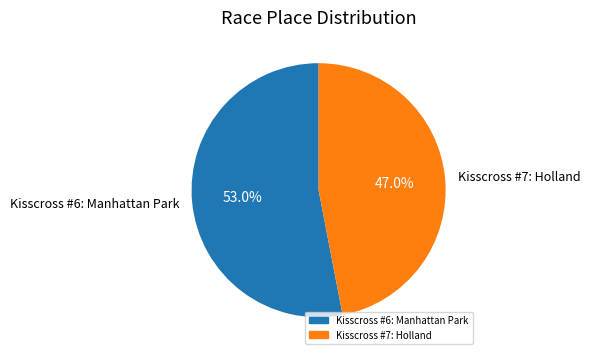

What is the largest slice in the pie chart?

Kisscross #6: Manhattan Park